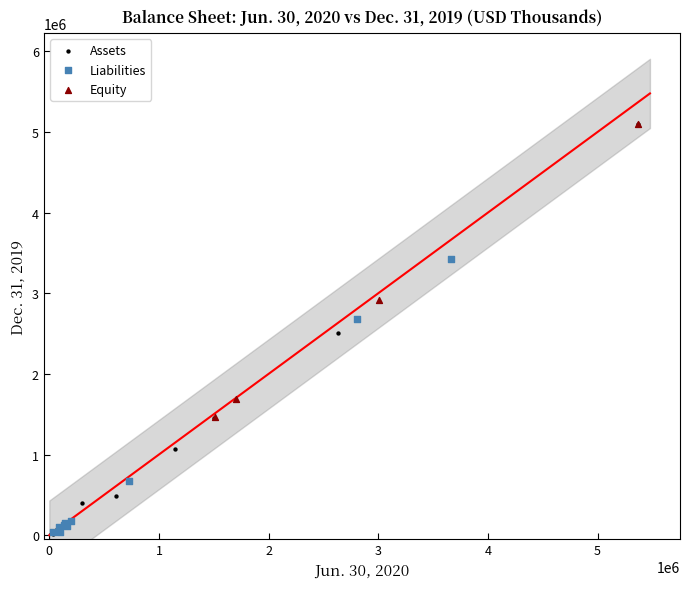

Which series has the widest spread of Y values?

Assets